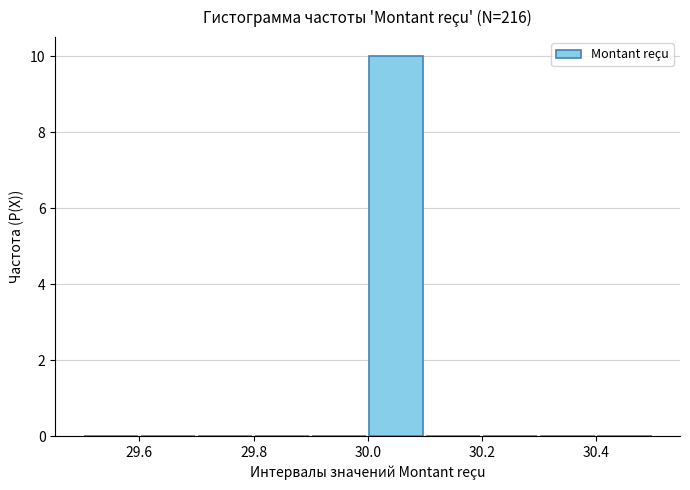

What is the height of the bar covering 30.0 to 30.1 on the x-axis? The values are not printed on the chart, so give them approximately, as read against the axis.

10